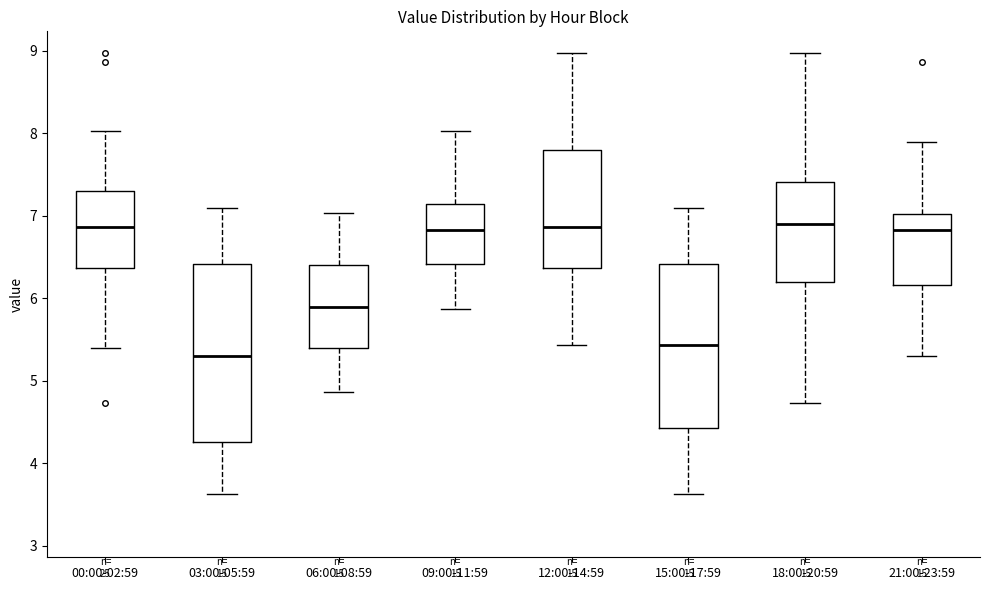

Comparing the boxes themselves (not the whiskers), which one is the tallest?

03:00-05:59